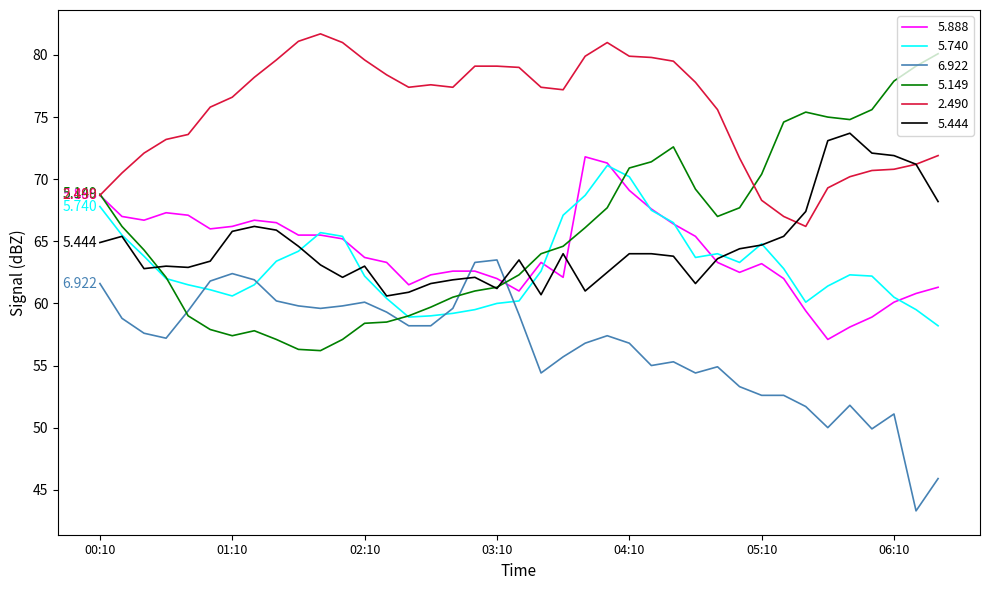

True or false: 2.490 and 6.922 intersect in this chart.

False